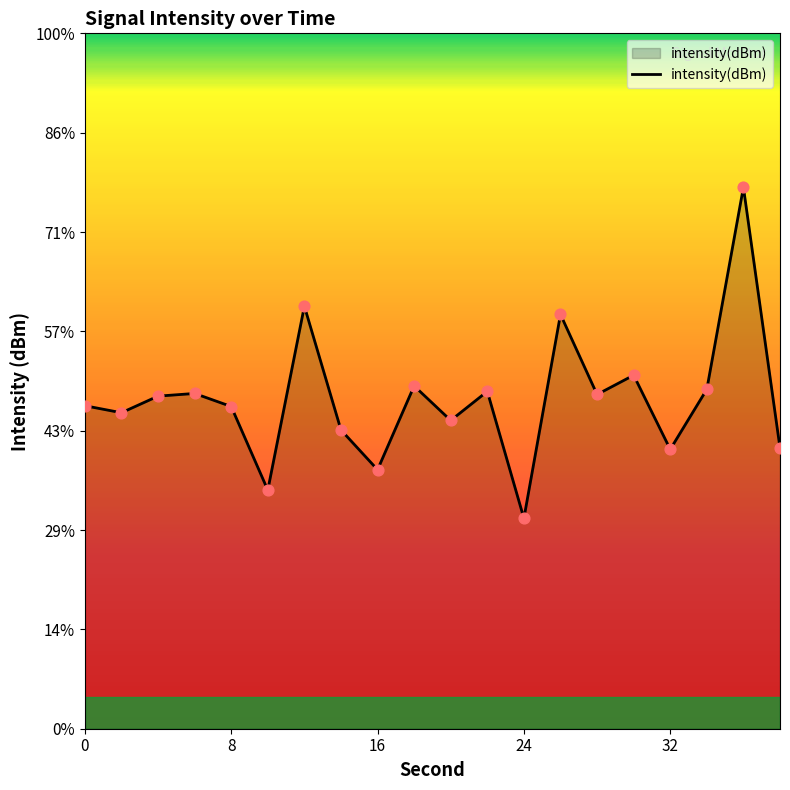

What is the change in value from 0 to 28?

+0.2